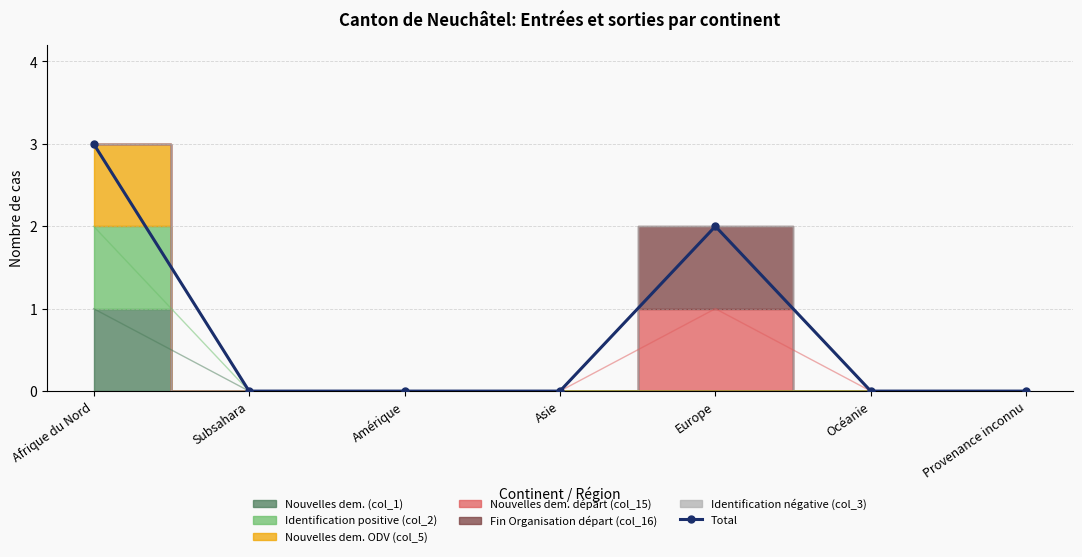

Reading left to right, extract all data points from this chart.

3	0	0	0	2	0	0